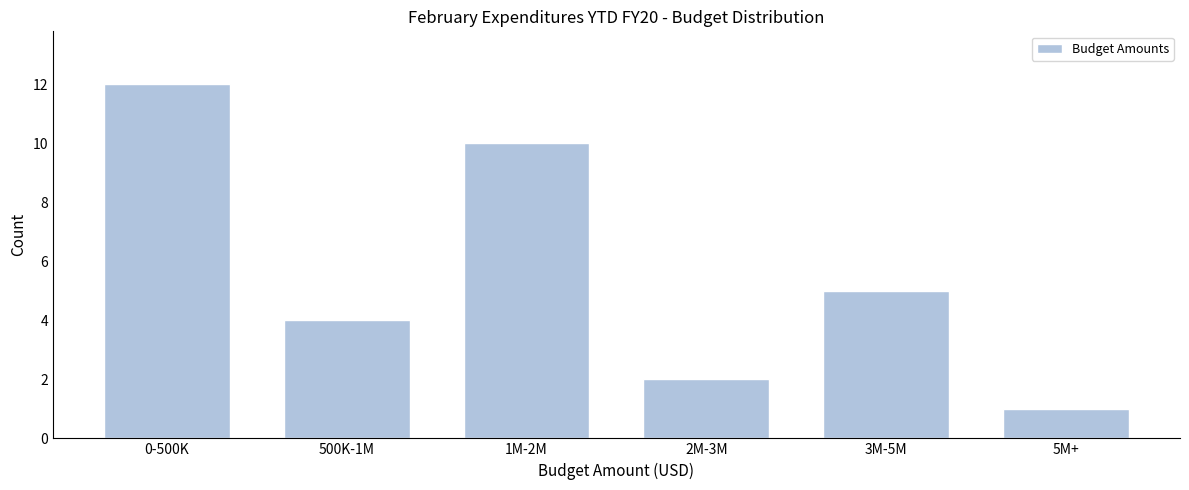

Reading right to left, what are all the values shown in this chart?

5M+=1	3M-5M=5	2M-3M=2	1M-2M=10	500K-1M=4	0-500K=12